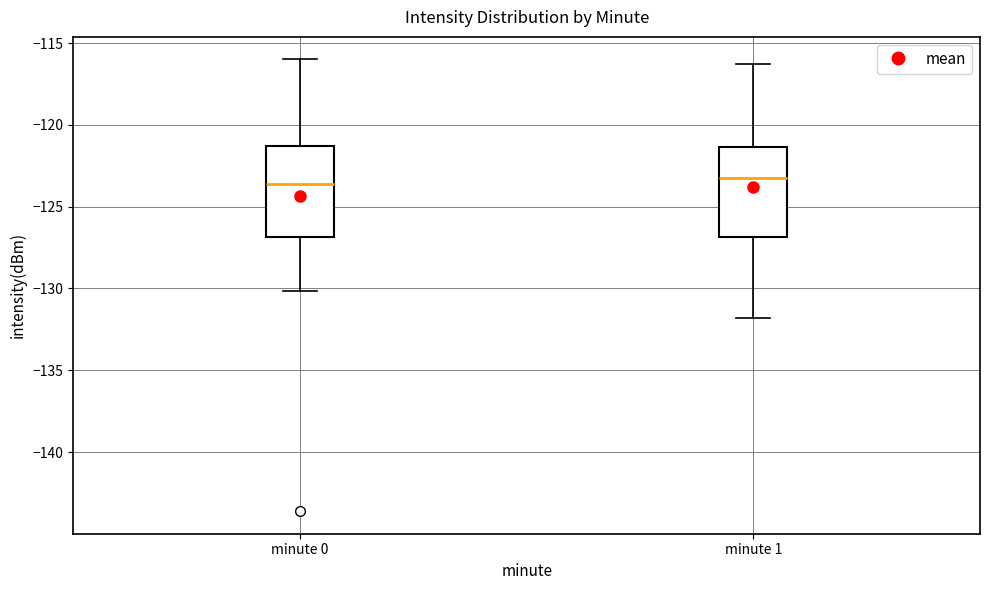

Reading left to right, transcribe this box plot: for each box, give where its median line is, the range the box spans, and where its two whiskers end, as read against the y-axis. The values are not printed on the chart, so give them approximately, as read against the axis.

minute 0: median -123.5, box -127.0 to -121.5, whiskers -130.0 to -116.0
minute 1: median -123.5, box -127.0 to -121.5, whiskers -132.0 to -116.5